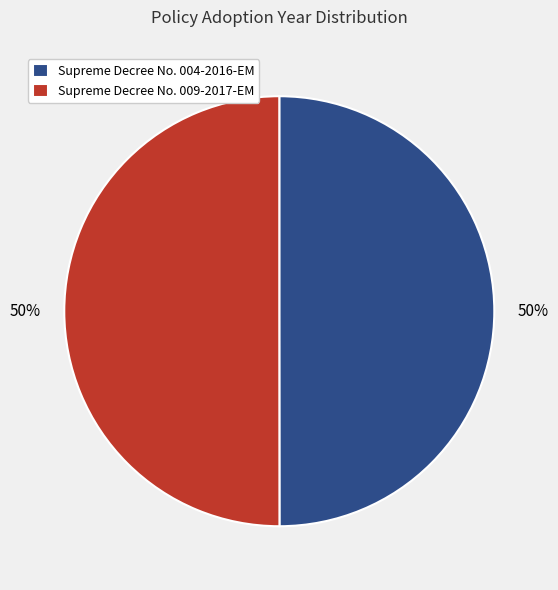

What is the ratio of the value at Supreme Decree No. 004-2016-EM to the value at Supreme Decree No. 009-2017-EM?

1.0